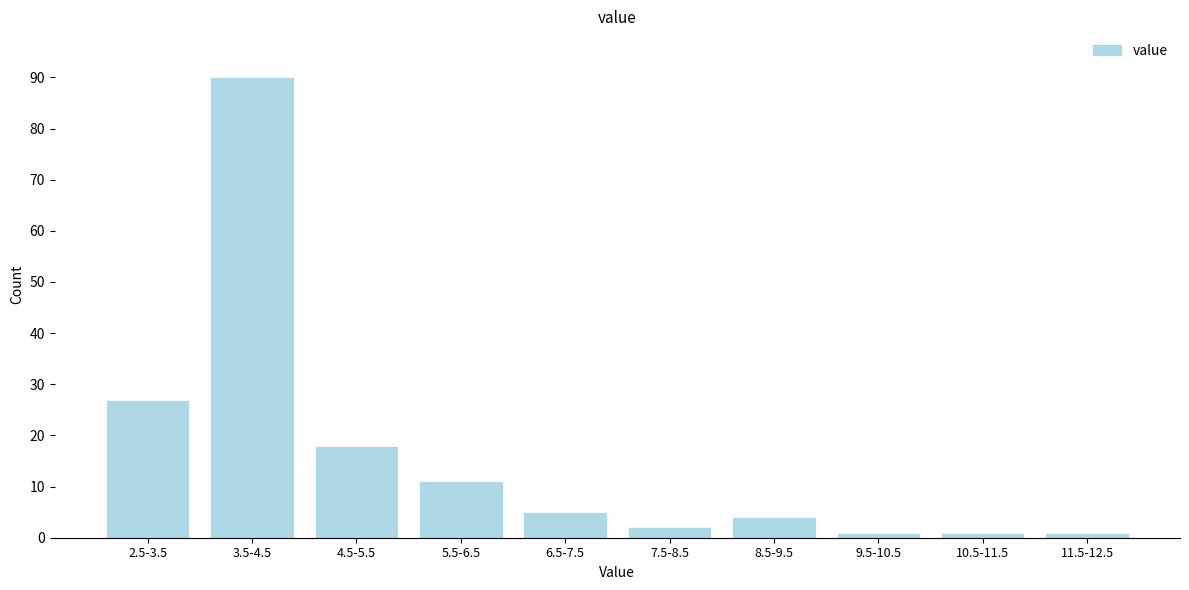

Reading right to left, extract all data points from this chart.

11.5-12.5=1	10.5-11.5=1	9.5-10.5=1	8.5-9.5=4	7.5-8.5=2	6.5-7.5=5	5.5-6.5=11	4.5-5.5=18	3.5-4.5=90	2.5-3.5=27